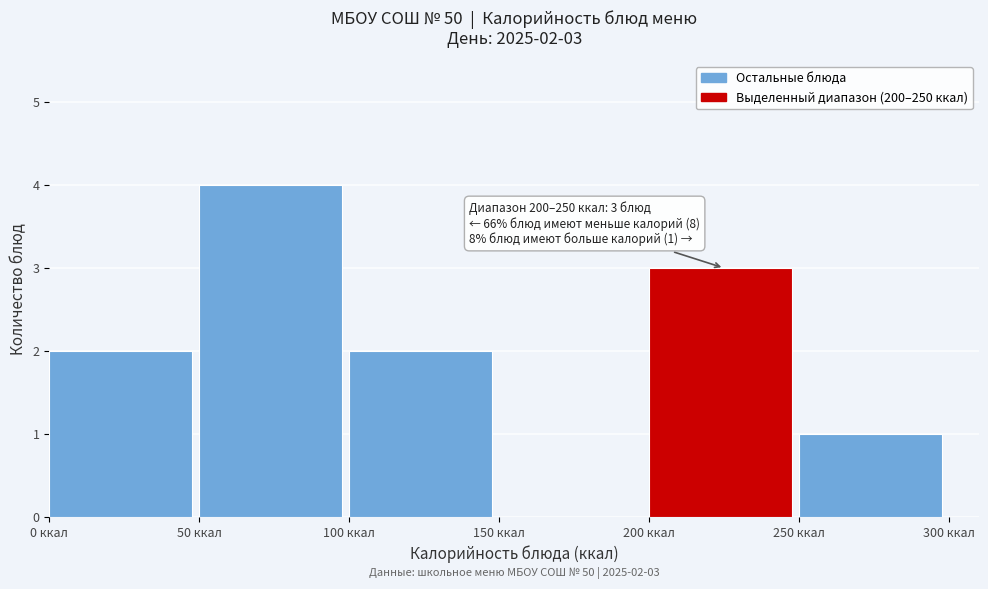

Which range on the x-axis has the tallest bar?

50 to 100